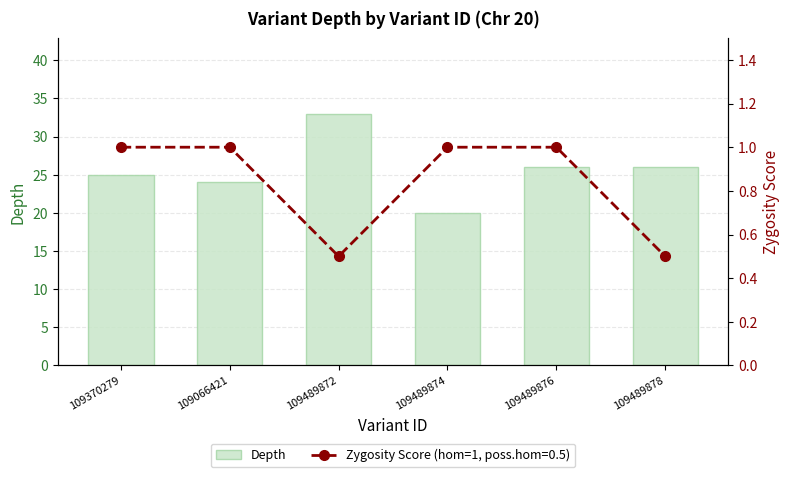

Reading left to right, what are all the values shown in this chart?

25	24	33	20	26	26